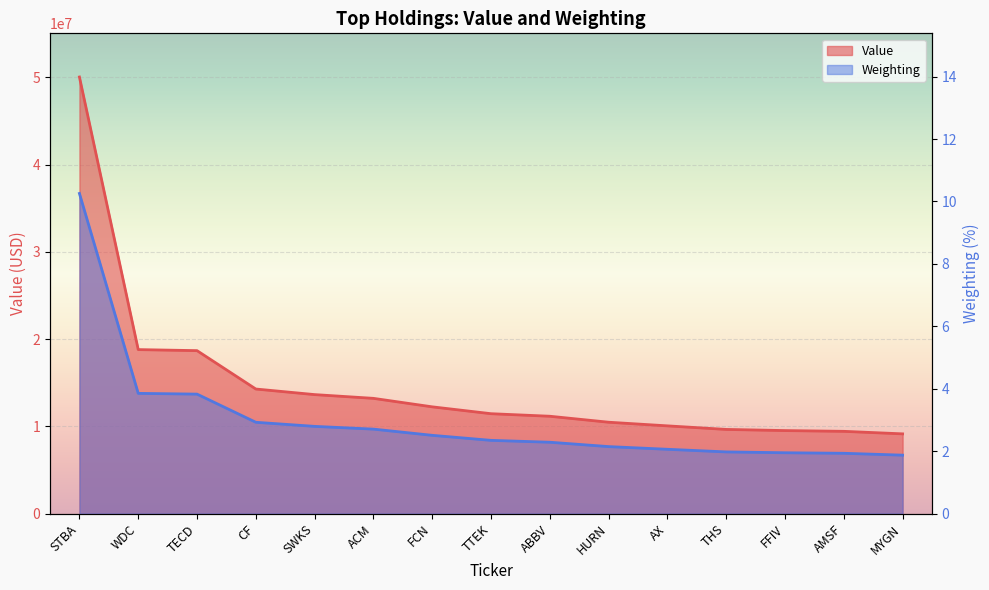

What is the difference between the maximum and second lowest values in the Value series?

40611000.0